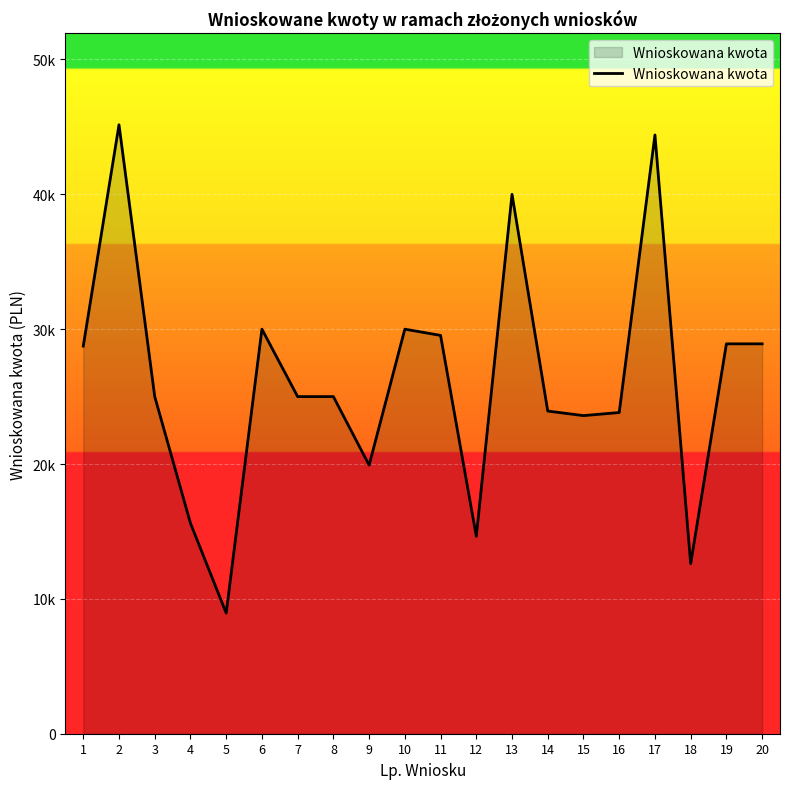

The value at 13 is 40000.0. True or false?

True